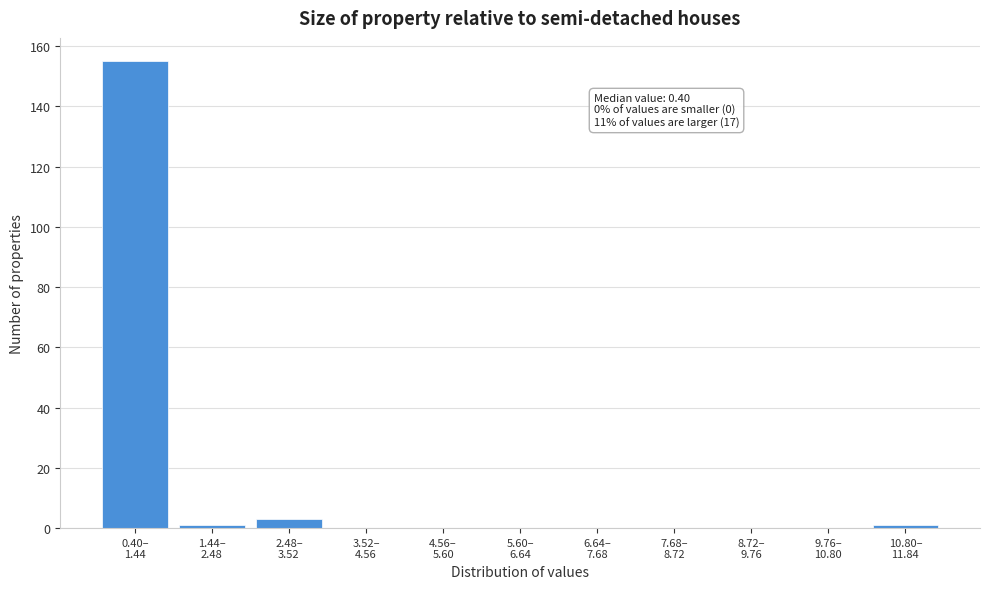

What is the sum of all values?

160